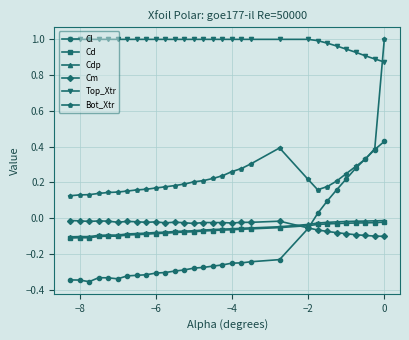

How many lines are shown in the chart?

6